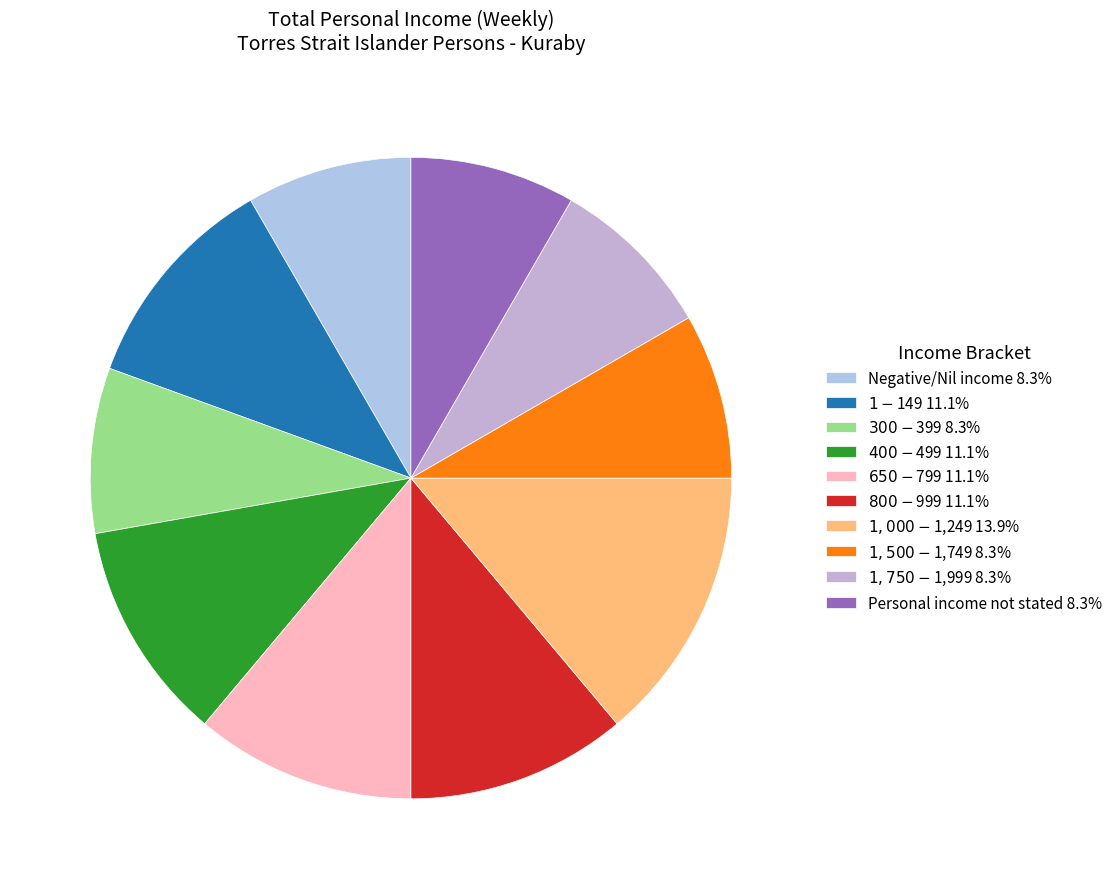

How many segments does this pie chart have?

10